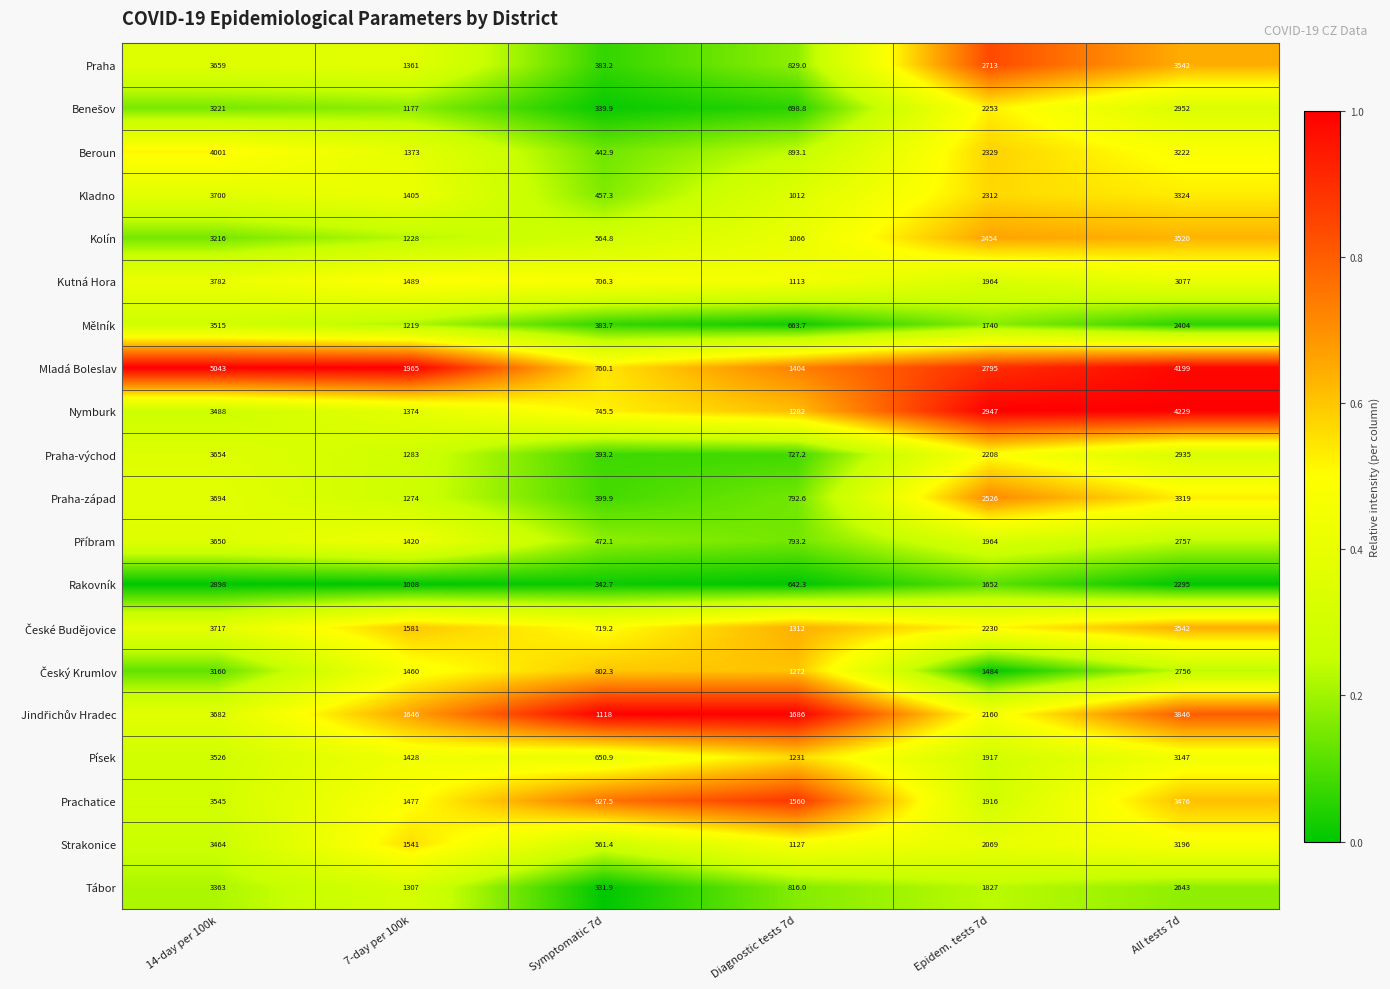

What is the sum of the Kladno values at All tests 7d and 7-day per 100k?

4729.0